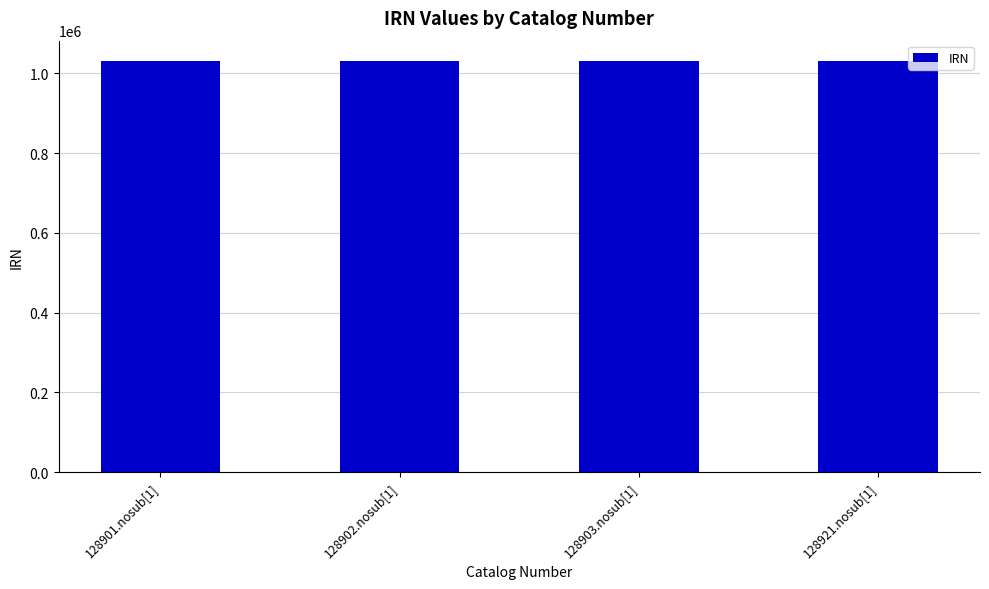

Count the number of data series in this chart.

1